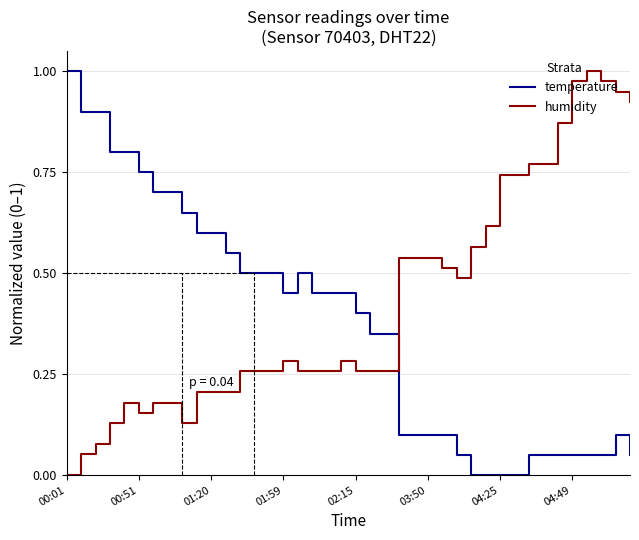

Which series has the largest total across all categories?

humidity